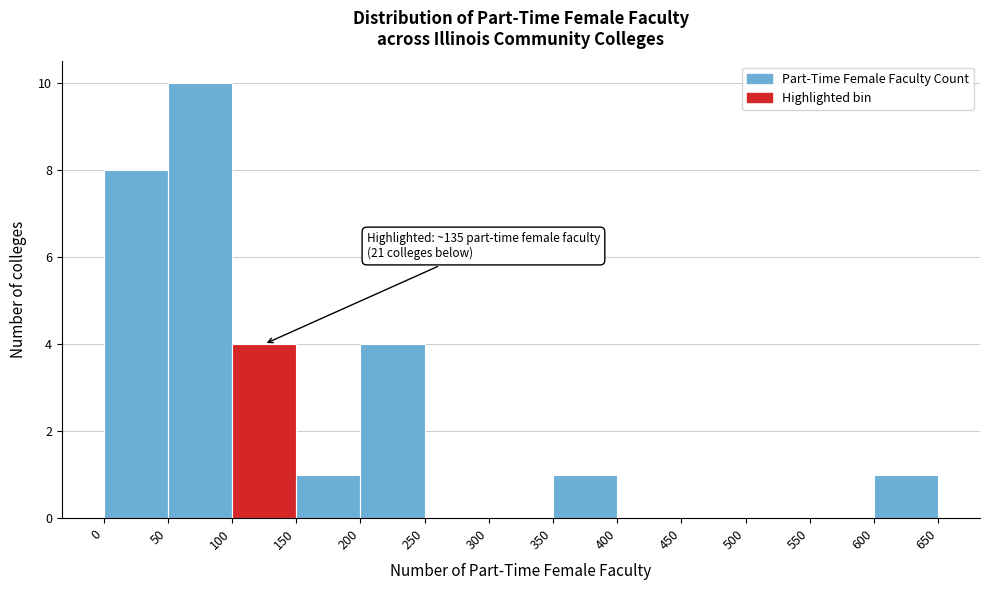

Over which range of the x-axis is the bar tallest?

50 to 100